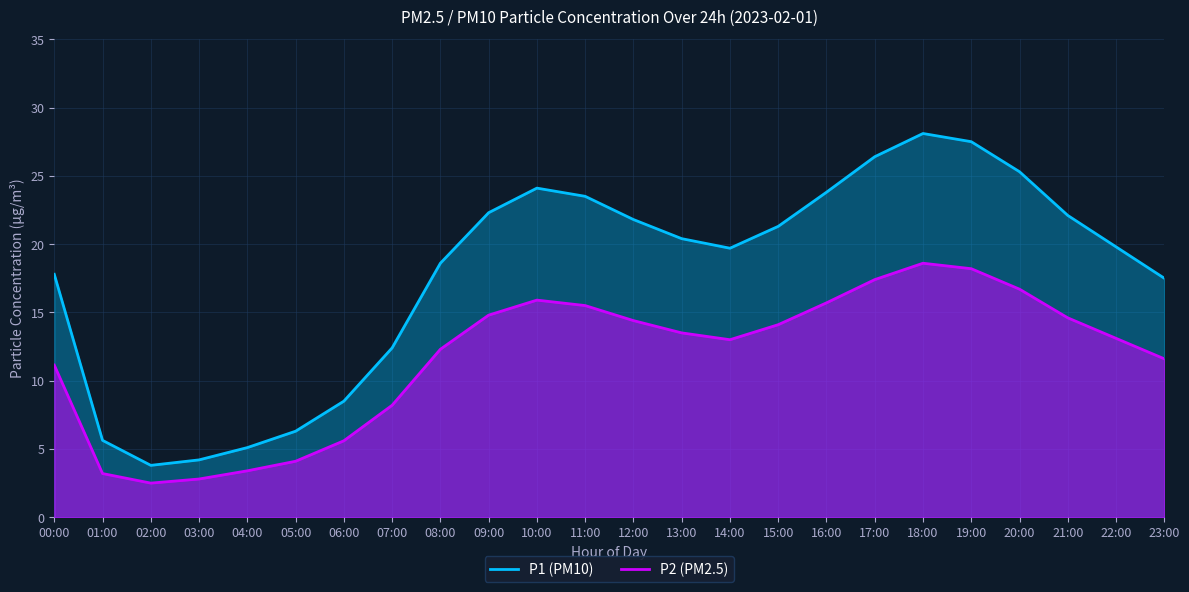

Which has a higher value, 16:00 or 09:00?

16:00